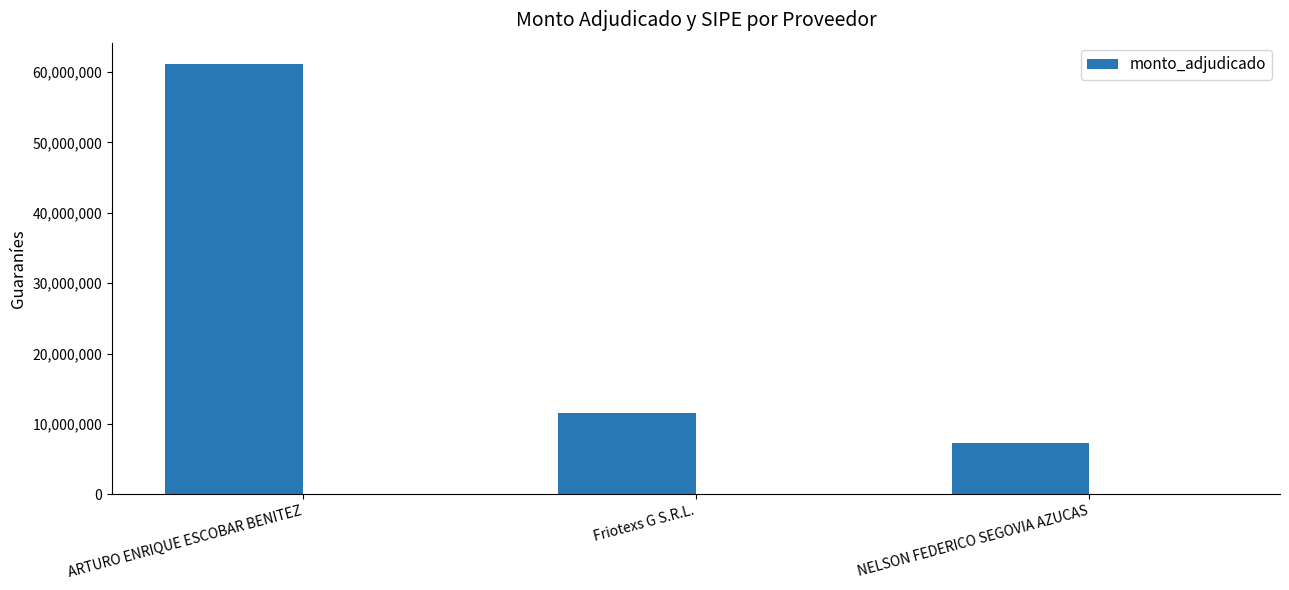

Between ARTURO ENRIQUE ESCOBAR BENITEZ and Friotexs G S.R.L., which is larger?

ARTURO ENRIQUE ESCOBAR BENITEZ